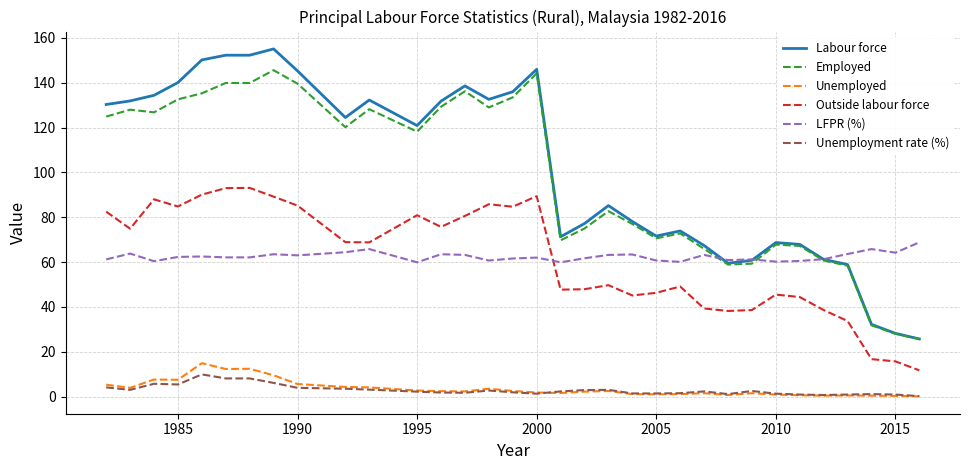

At how many categories does at least one series exceed 119?

17